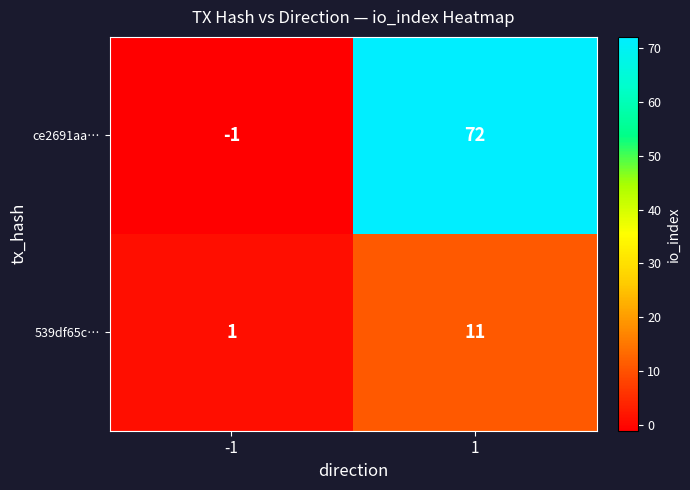

How many positive values does the ce2691aa… series have?

1